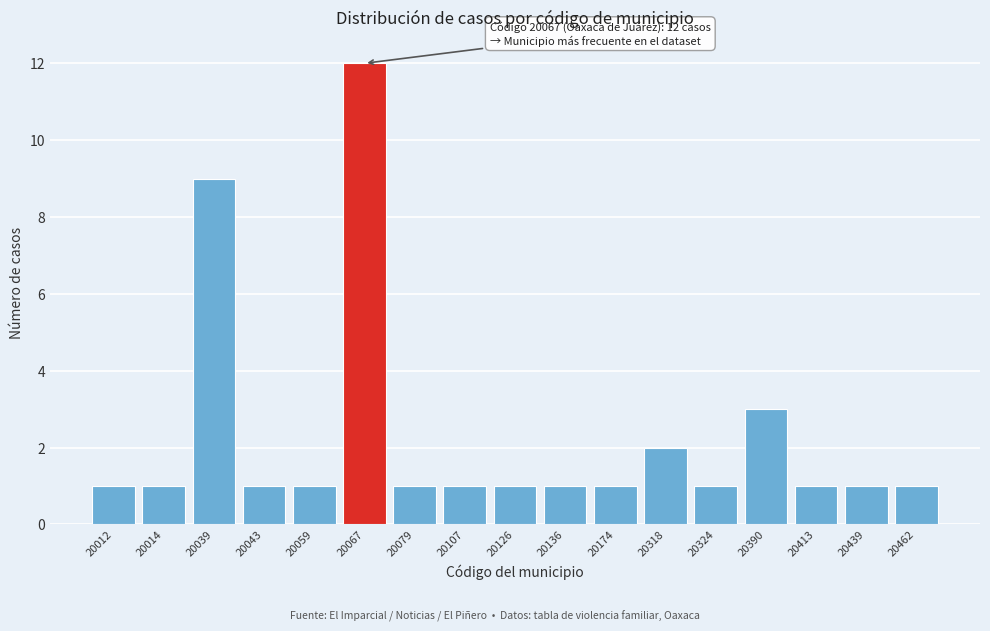

Reading left to right, list all the values displayed in this chart.

1	1	9	1	1	12	1	1	1	1	1	2	1	3	1	1	1